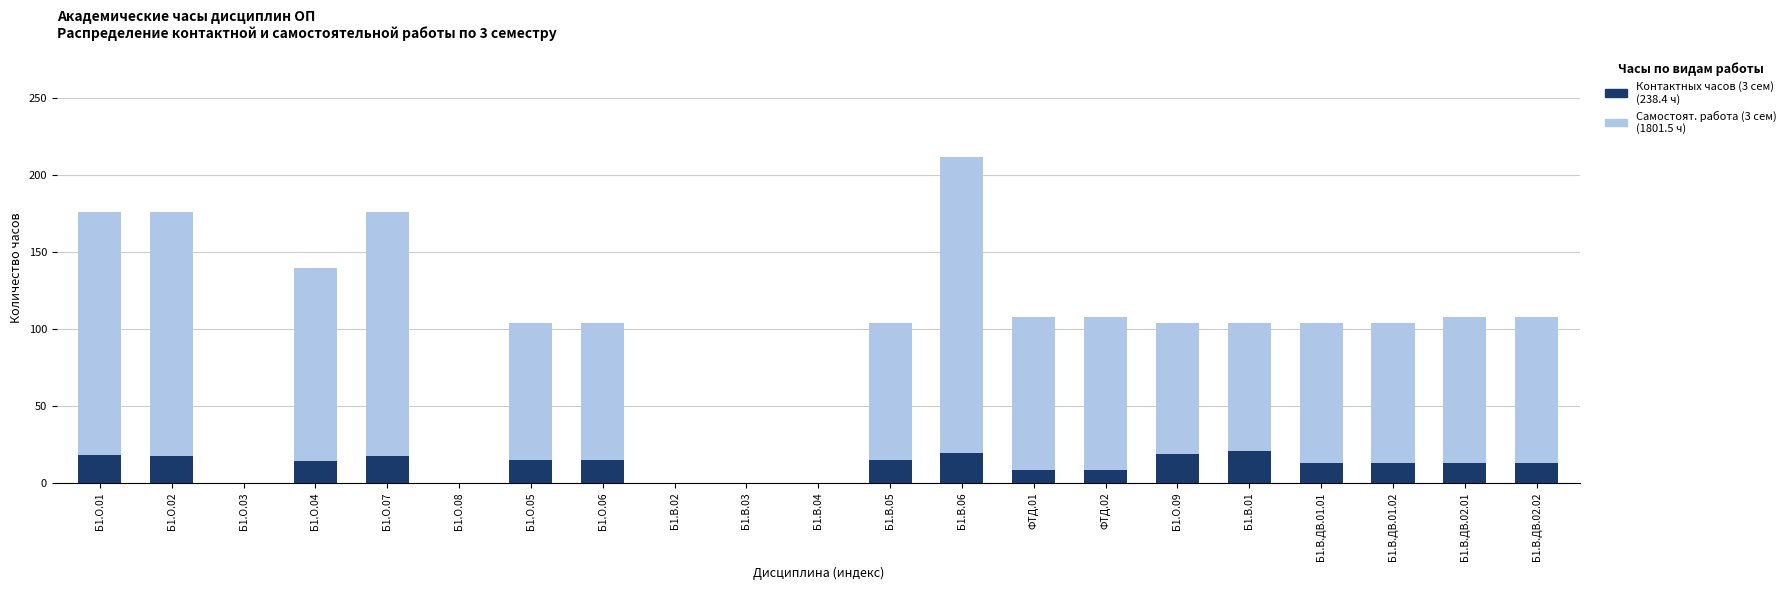

What is the total value across all series at Б1.О.01?

176.0